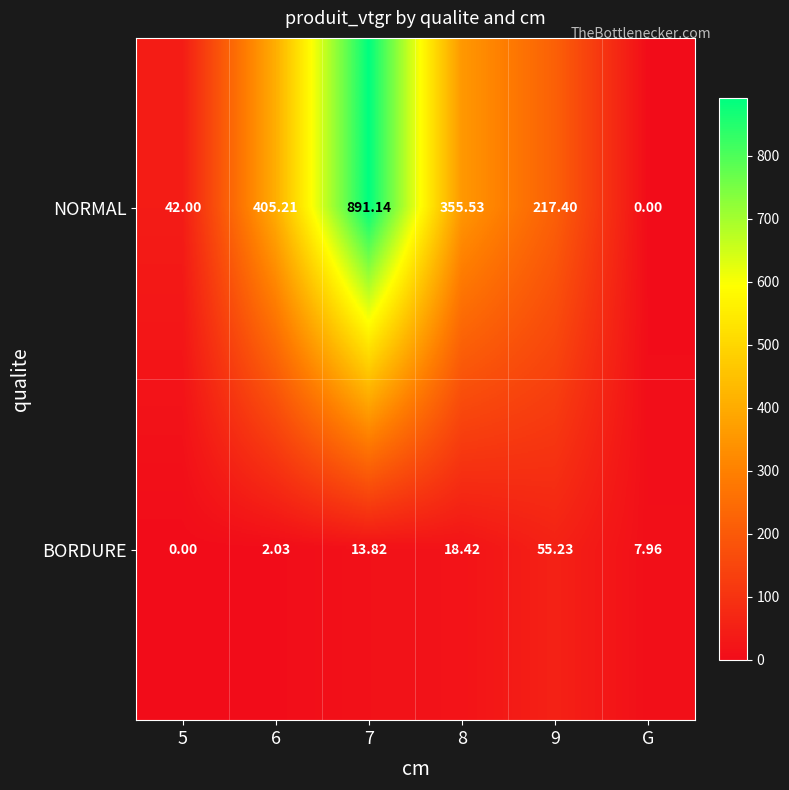

Which series has the widest spread of values?

NORMAL